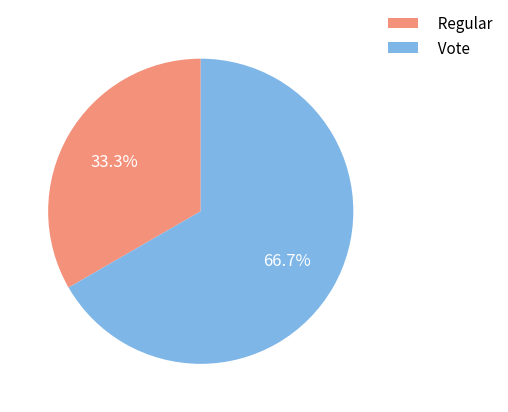

Which slice is the smallest?

Regular